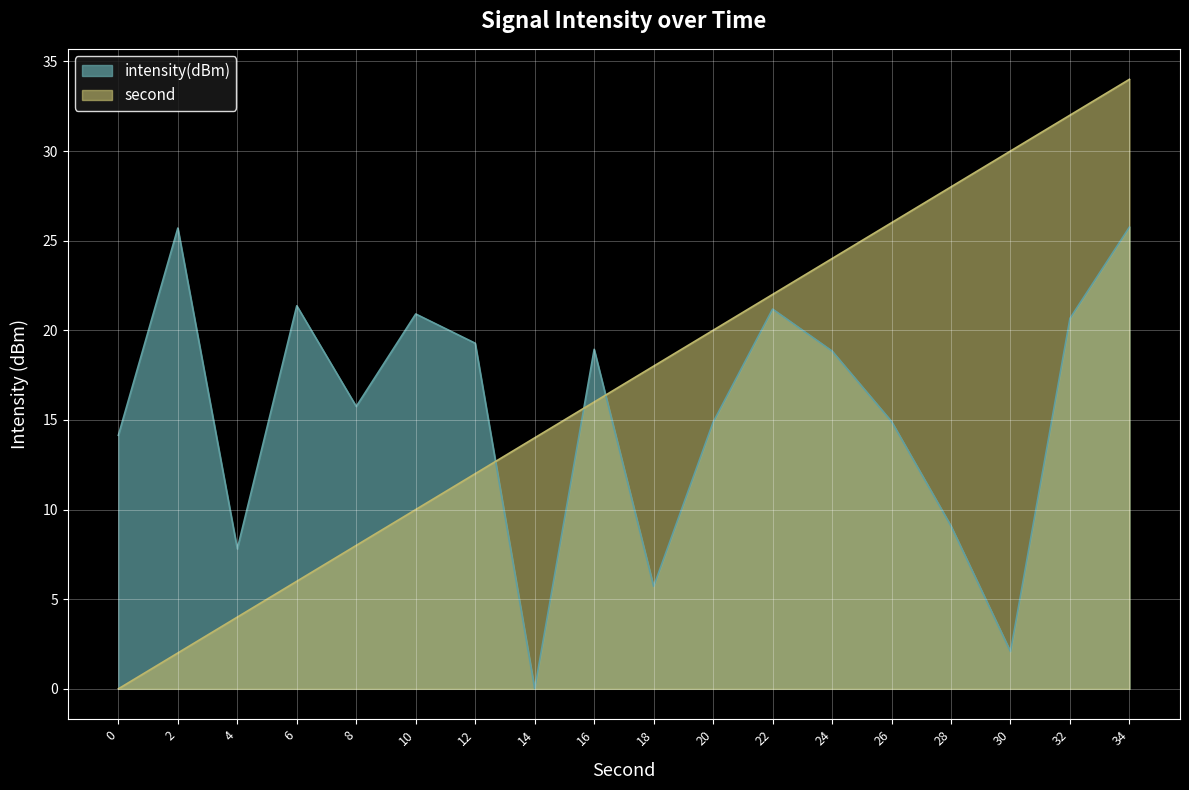

Rank the series at 2 from lowest to highest value.

second, intensity(dBm)